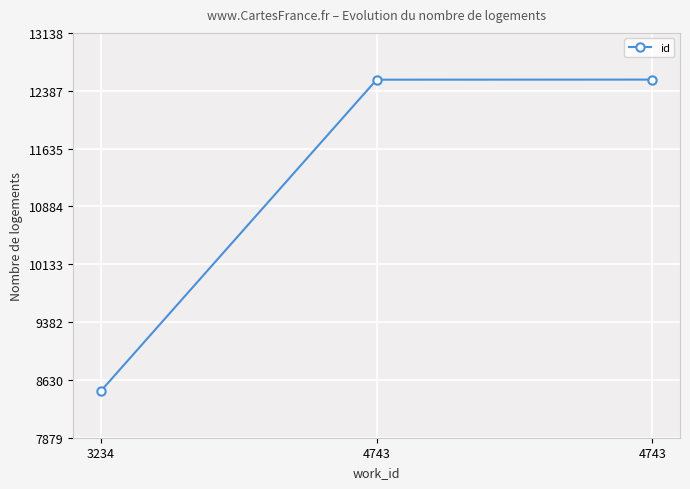

How many lines are shown in the chart?

1